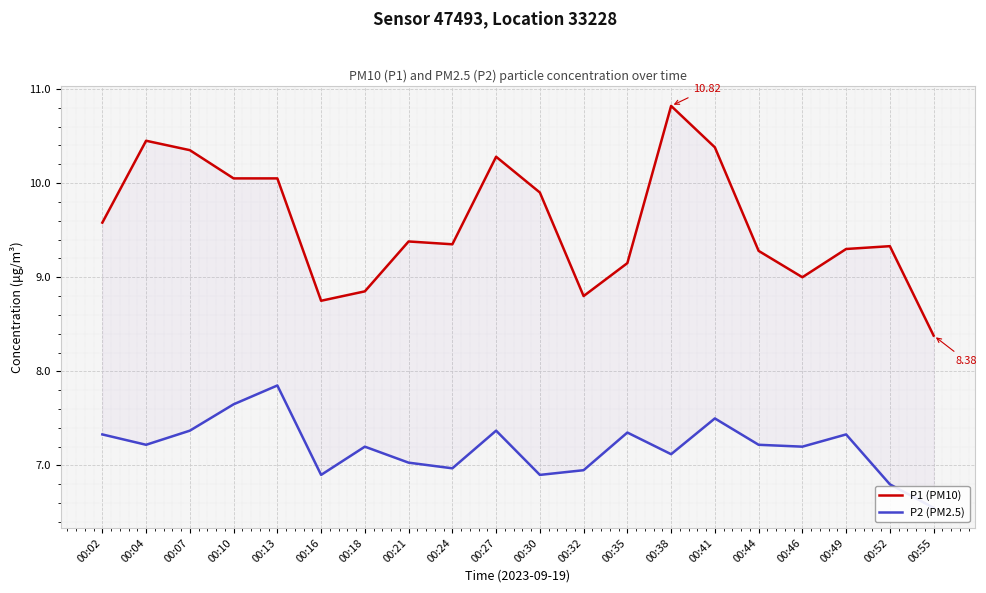

Which category has the highest value in the P1 (PM10) series?

00:38